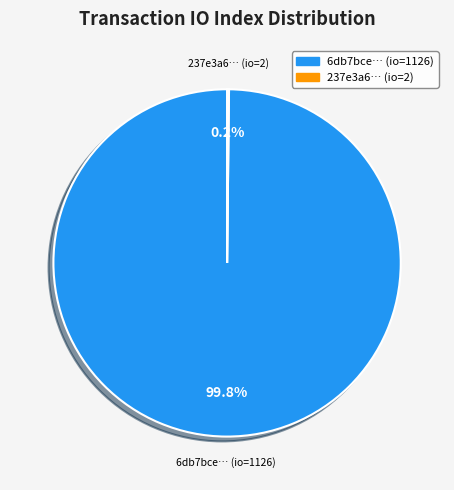

Is there any slice that represents more than half of the pie?

Yes